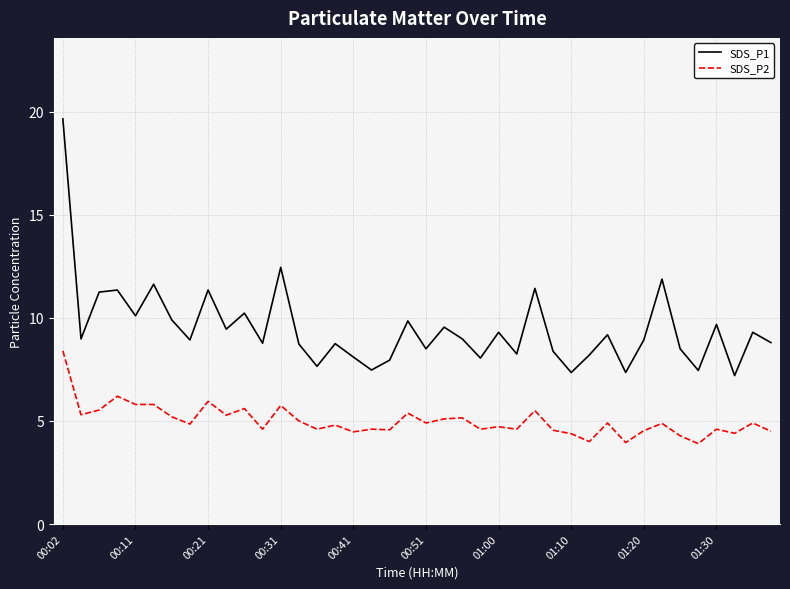

What is the minimum value for SDS_P2?

3.9